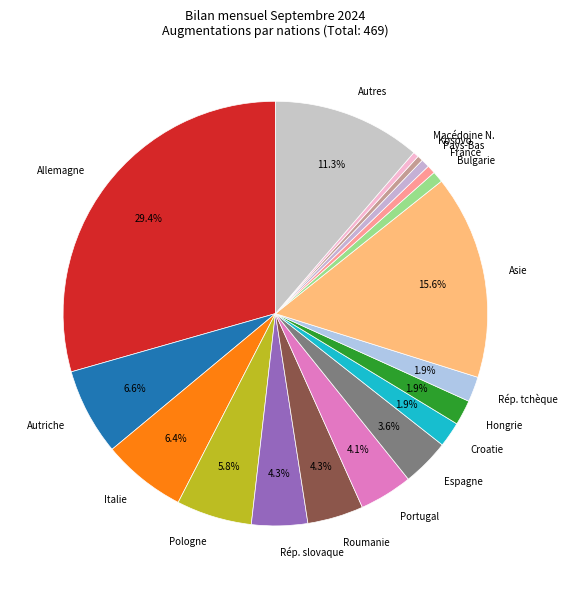

Does Kosovo represent more than half of the total?

No